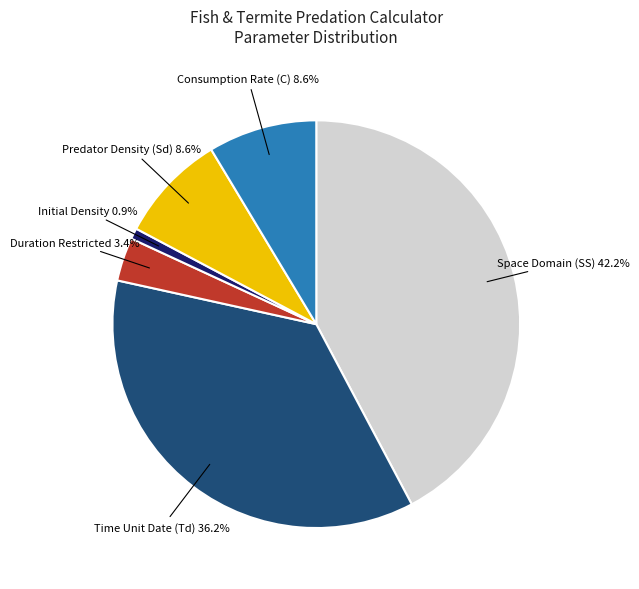

How many segments does this pie chart have?

6